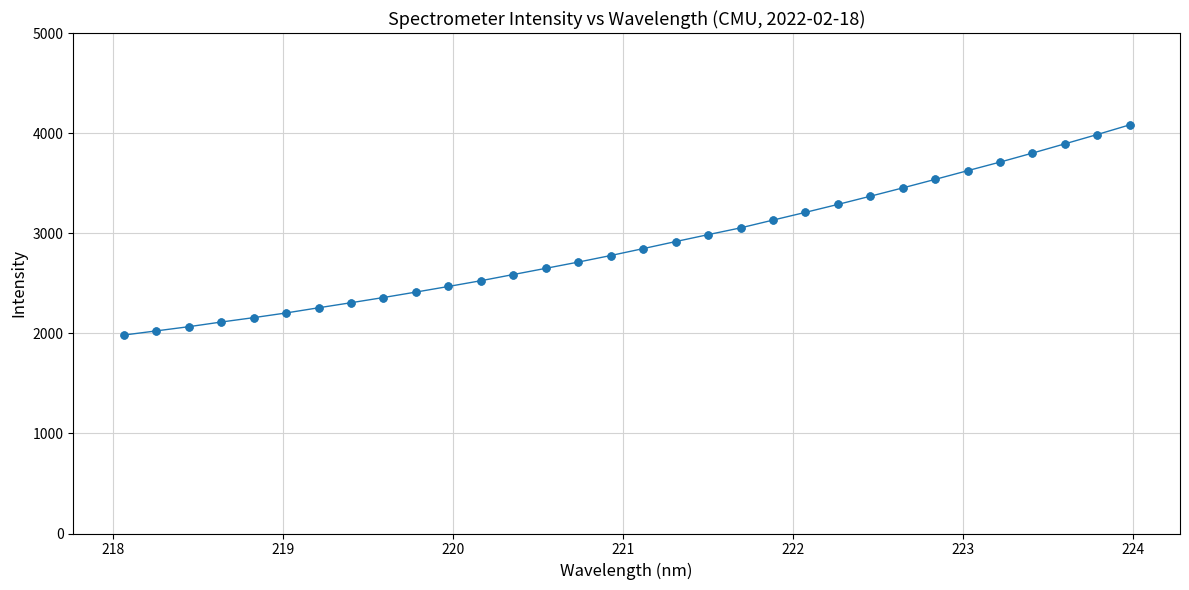

What is the average value?

2890.0